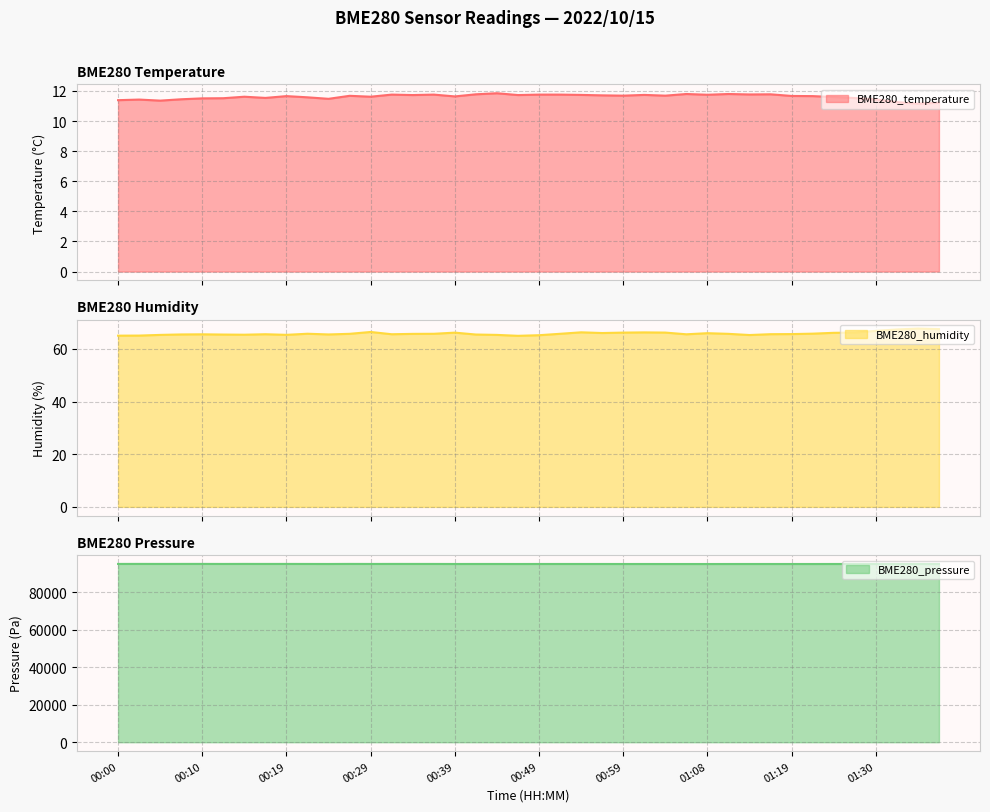

What is the sum of the BME280_temperature values at 00:19 and 00:54?

23.4